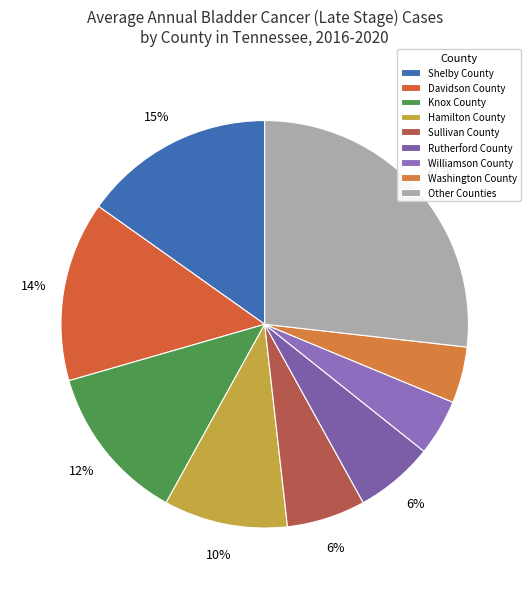

Is there any slice that represents more than half of the pie?

No